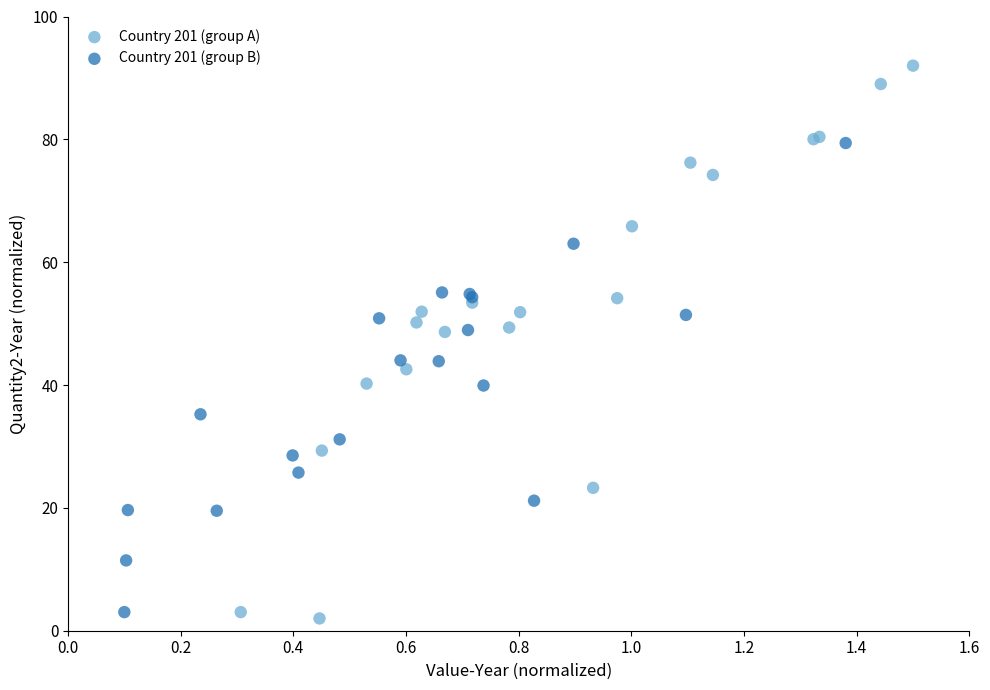

Which series has the widest spread of Y values?

Country 201 (group A)